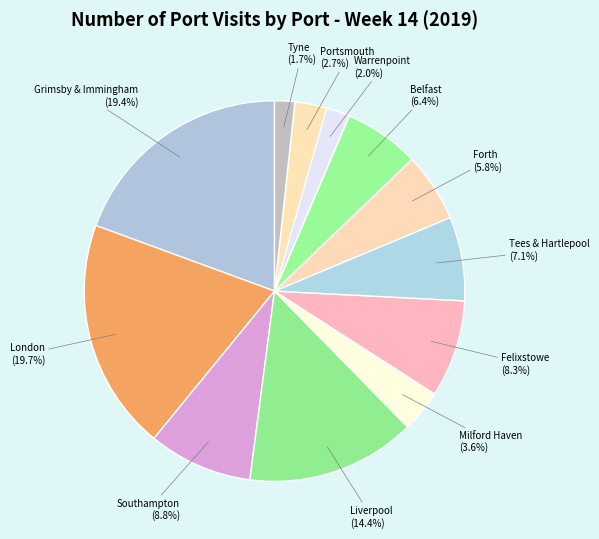

Count the number of slices in the pie.

12